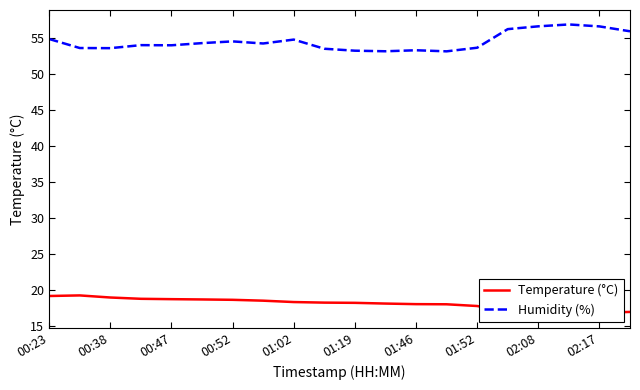

What is the average value of the Humidity (%) series?

54.5